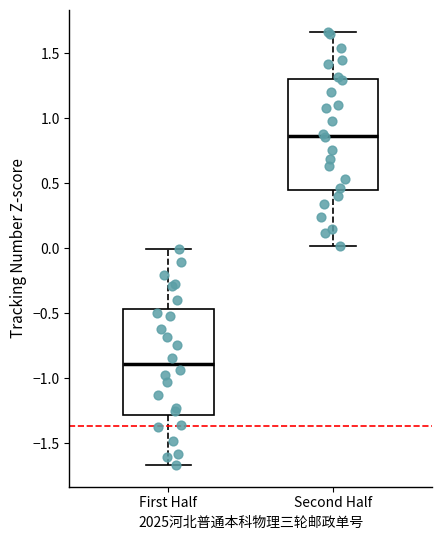

Reading left to right, read every box against the y-axis: the position of its median line, the range the box covers, and the ends of its whiskers. The values are not printed on the chart, so give them approximately, as read against the axis.

First Half: median -0.90, box -1.30 to -0.45, whiskers -1.65 to 0.00
Second Half: median 0.85, box 0.45 to 1.30, whiskers 0.00 to 1.65